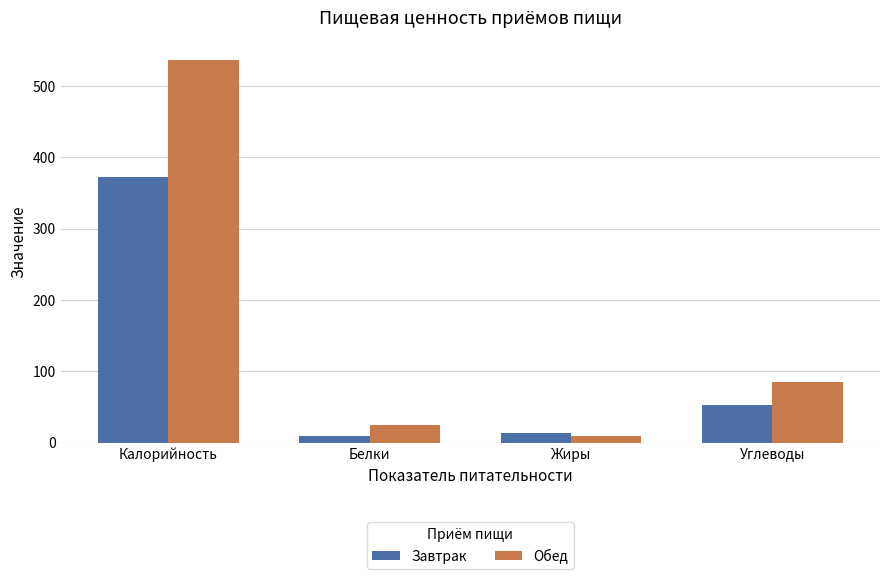

Reading right to left, what are all the values shown in this chart?

Завтрак: Углеводы=52.3	Жиры=13.6	Белки=8.9	Калорийность=373.0
Обед: Углеводы=85.4	Жиры=9.3	Белки=25.2	Калорийность=537.3